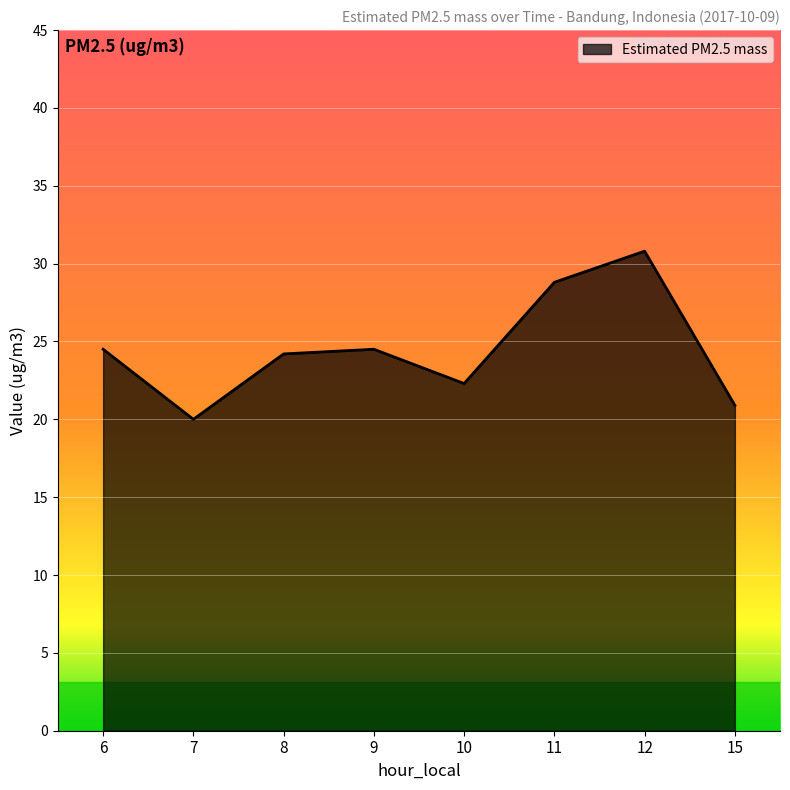

How many interior local valleys (lower than both neighbors) does the data have?

2